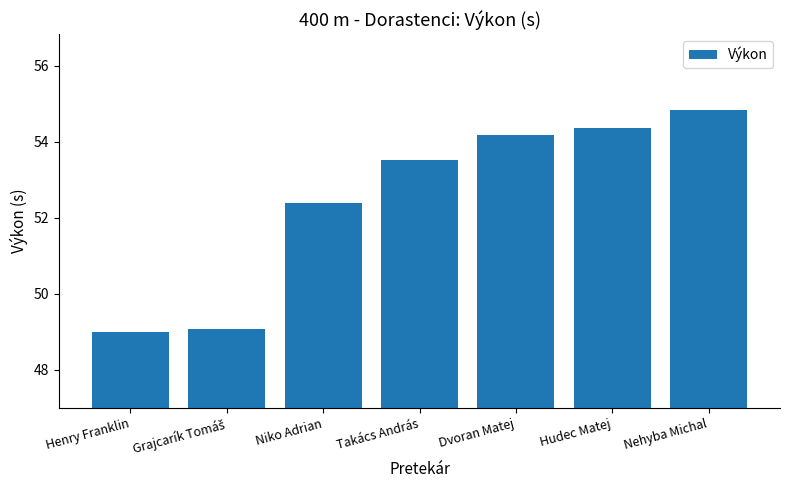

What is the label of the 4th bar from the right?

Takács András